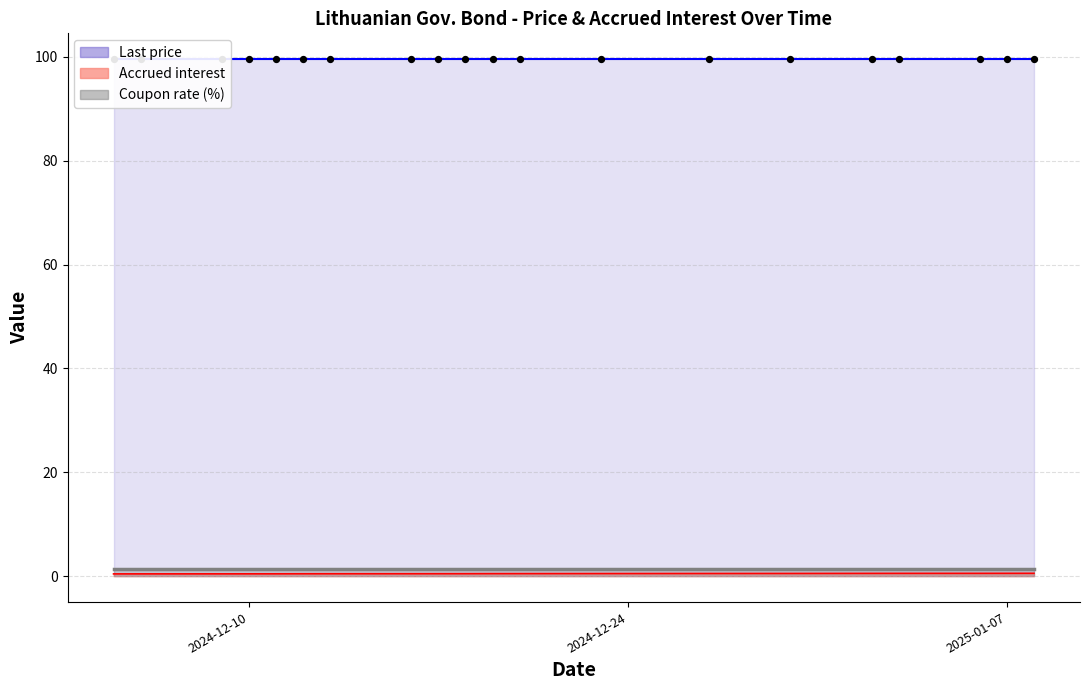

Which series has the widest spread of Y values?

Accrued interest